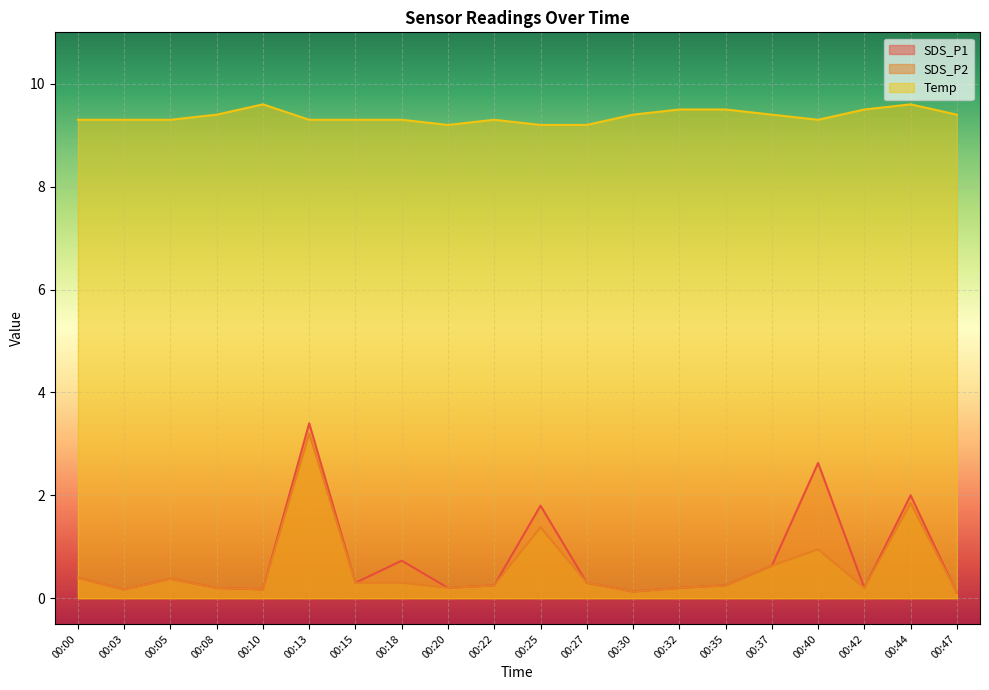

At how many categories does at least one series exceed 7?

20